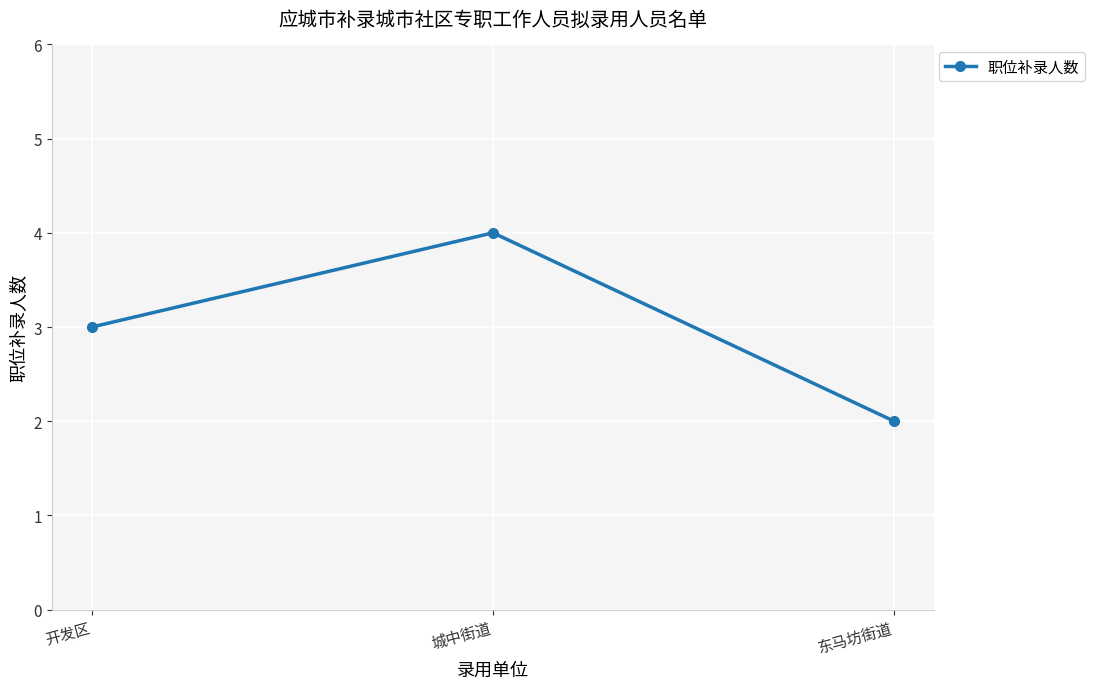

Where is the data nearest to the value 3?

开发区